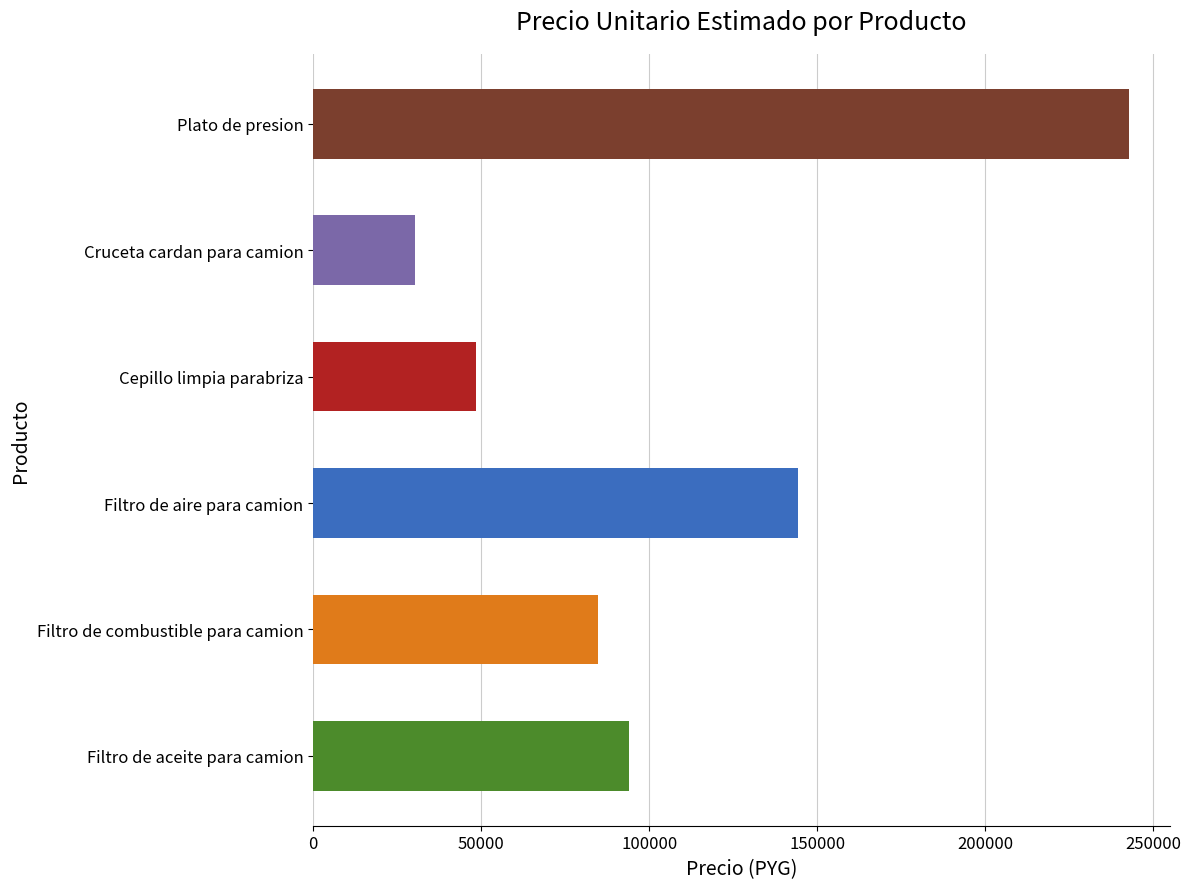

How many data points does each series have?

6